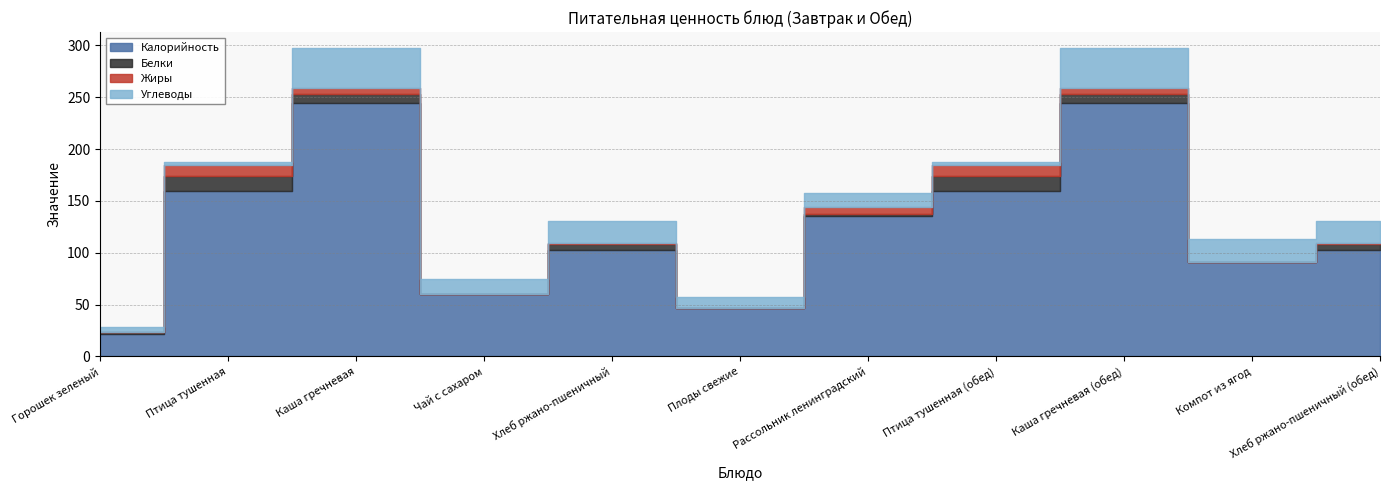

What is the sum of the Белки values at Птица тушенная and Компот из ягод?

14